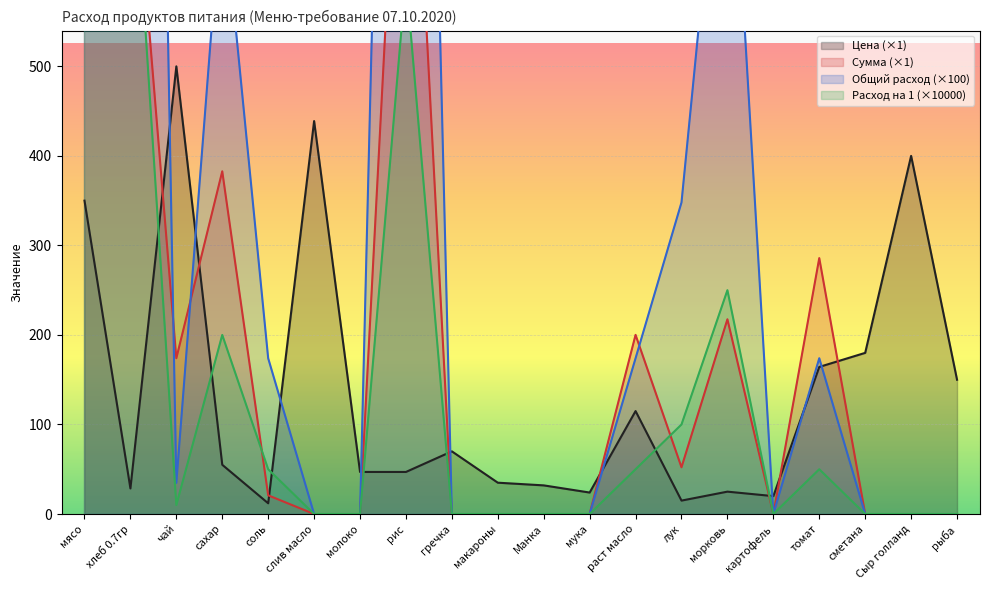

At how many categories does at least one series exceed 10190?

1